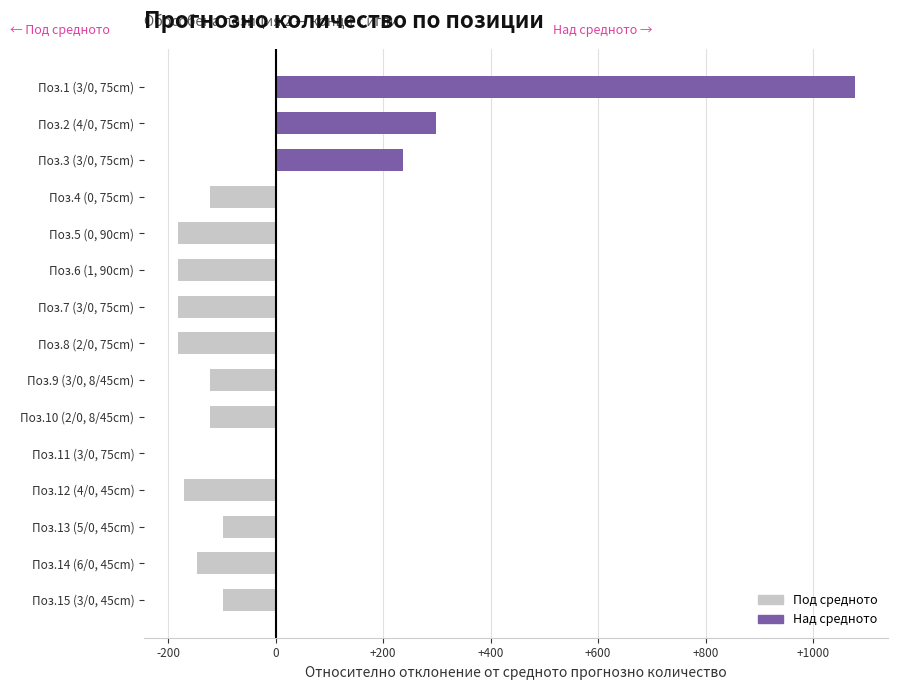

Which category has the highest value across all series?

Поз.1 (3/0, 75cm)